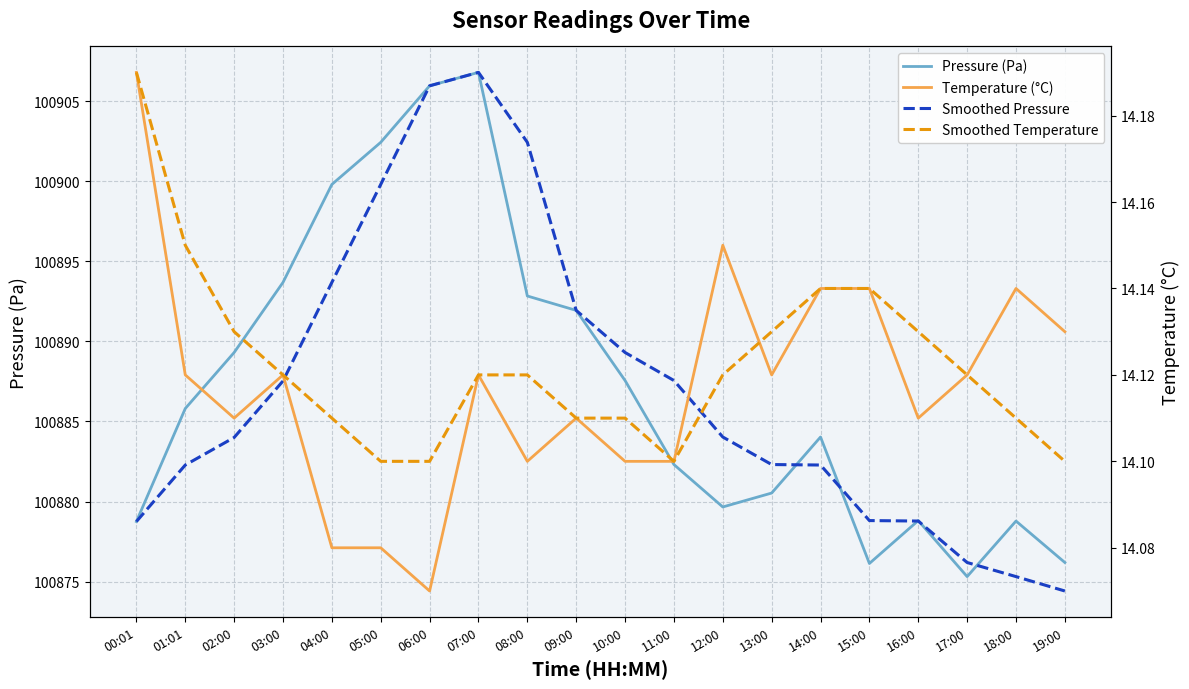

What is the minimum value shown in the chart?

14.1